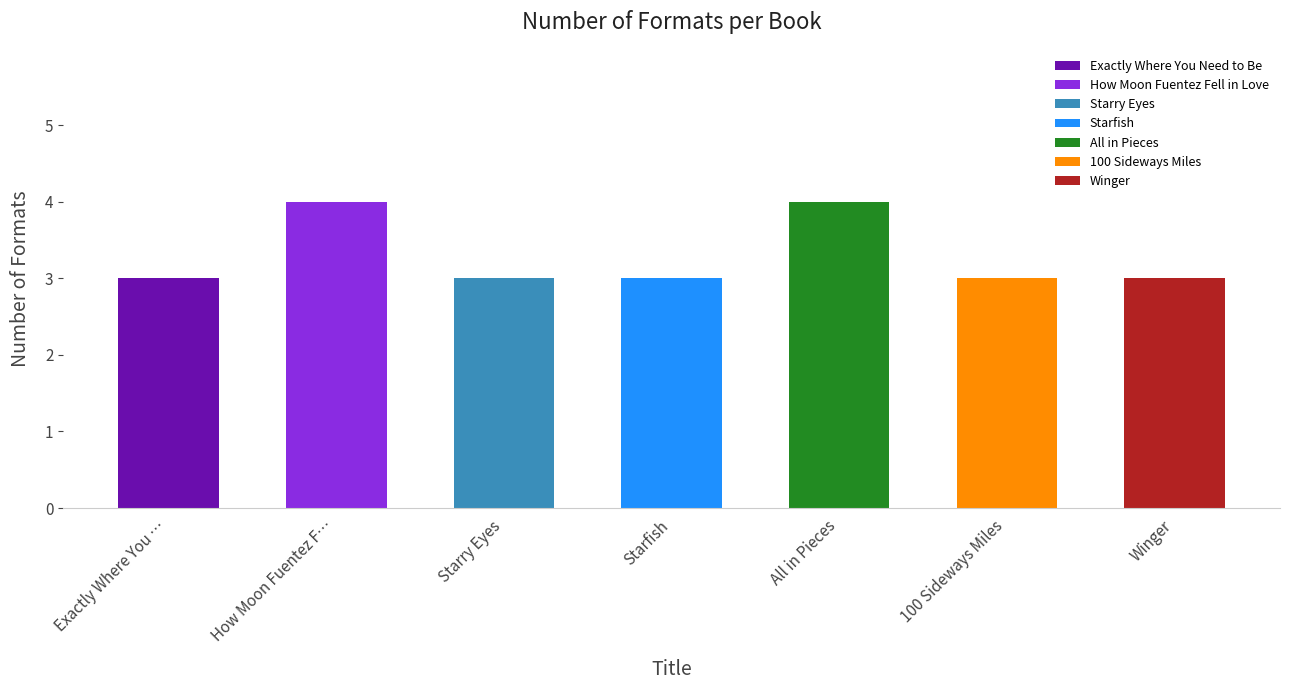

Does the chart contain stacked bars?

No